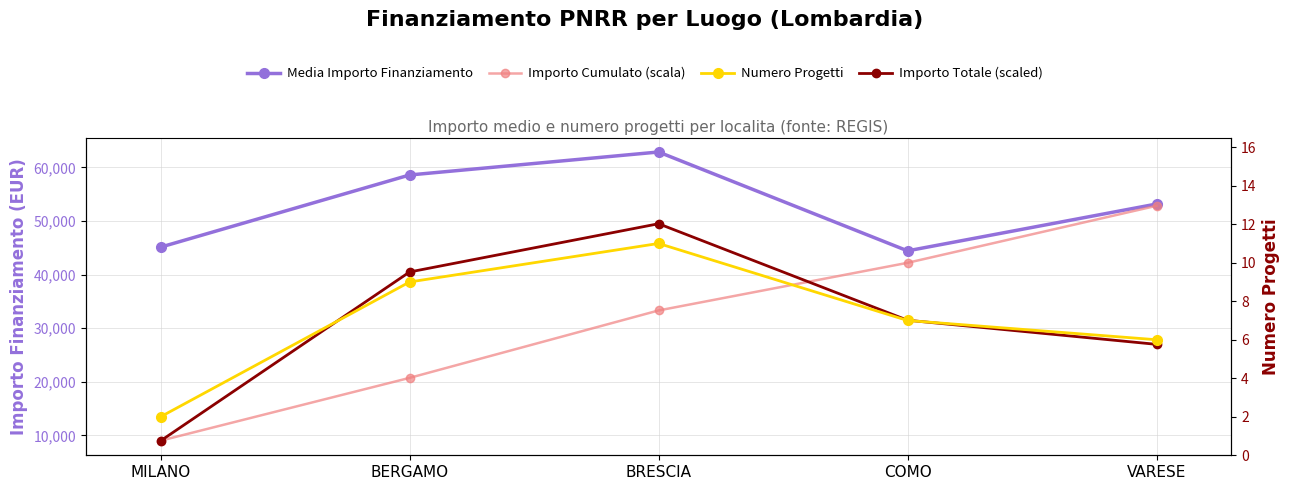

Reading left to right, list all the values displayed in this chart.

Media Importo Finanziamento: MILANO=45134.3	BERGAMO=58595.1	BRESCIA=62882.9	COMO=44441.5	VARESE=53178.5
Importo Cumulato (scala): MILANO=9026.9	BERGAMO=20745.9	BRESCIA=33322.5	COMO=42210.8	VARESE=52846.5
Importo Totale (scaled): MILANO=9000.0	BERGAMO=40500.0	BRESCIA=49500.0	COMO=31500.0	VARESE=27000.0
Numero Progetti: MILANO=2.0	BERGAMO=9.0	BRESCIA=11.0	COMO=7.0	VARESE=6.0